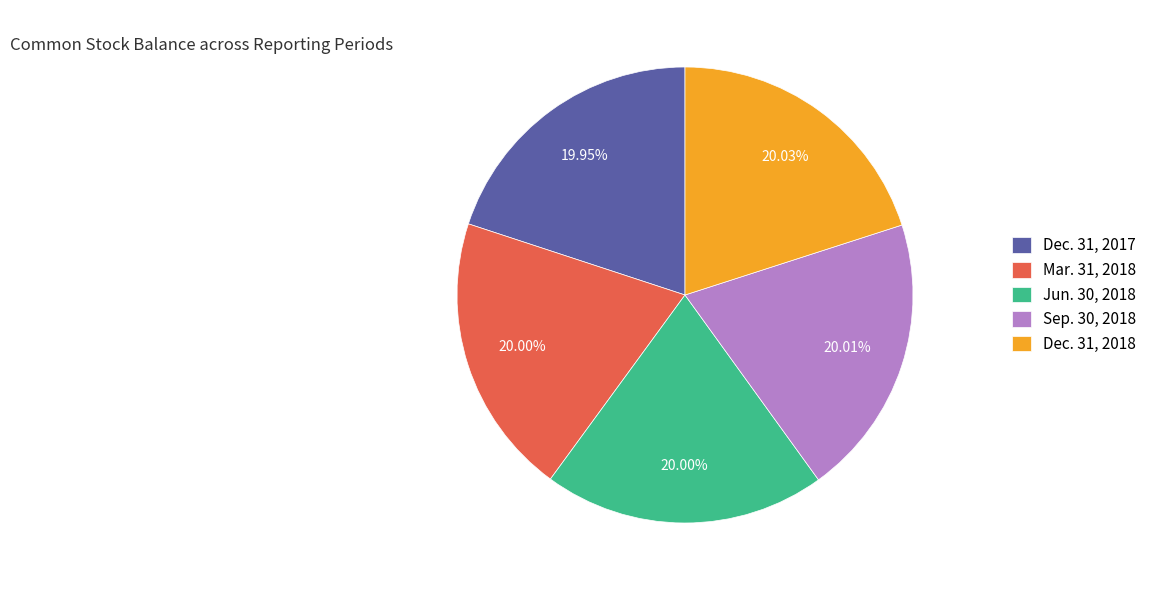

Is Sep. 30, 2018 the majority of the pie?

No